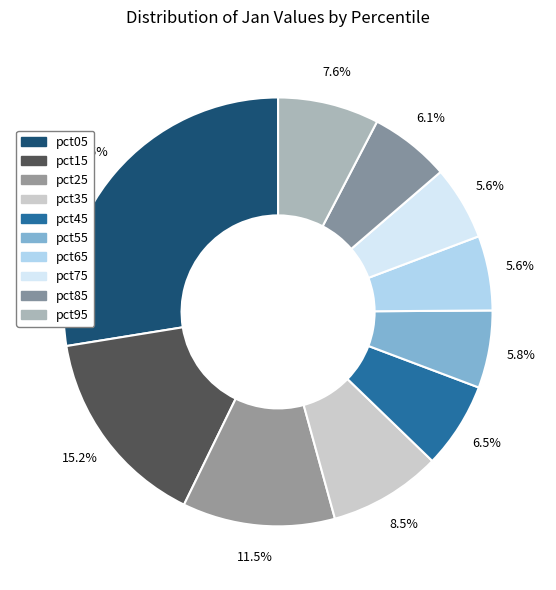

What is the smallest slice in the pie chart?

pct75